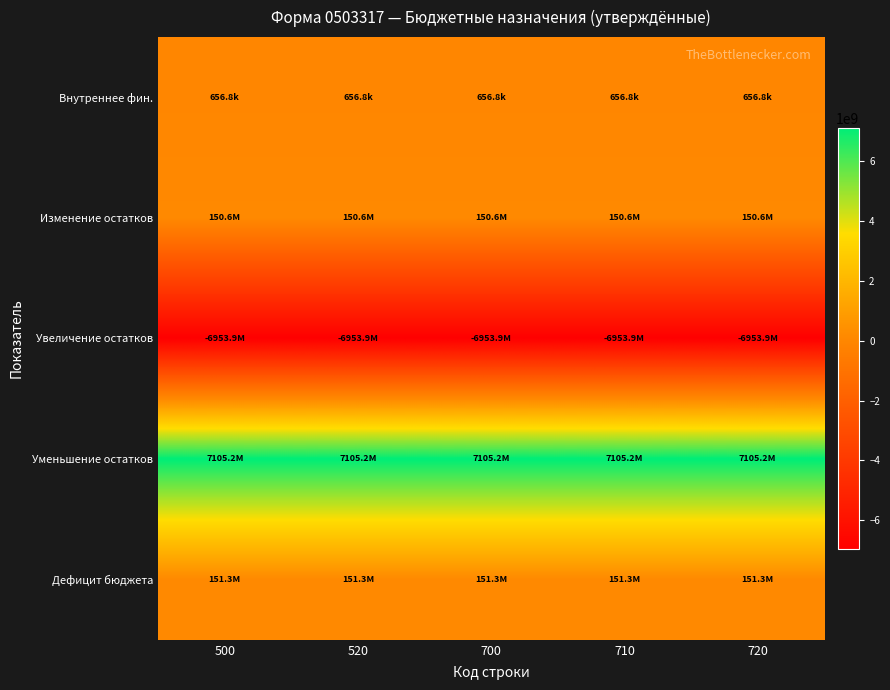

Reading left to right, transcribe all the data shown in this chart.

Внутреннее фин.: 500=656832.0	520=656832.0	700=656832.0	710=656832.0	720=656832.0
Изменение остатков: 500=150598883.8	520=150598883.8	700=150598883.8	710=150598883.8	720=150598883.8
Увеличение остатков: 500=-6953901723.5	520=-6953901723.5	700=-6953901723.5	710=-6953901723.5	720=-6953901723.5
Уменьшение остатков: 500=7105157439.3	520=7105157439.3	700=7105157439.3	710=7105157439.3	720=7105157439.3
Дефицит бюджета: 500=151255715.8	520=151255715.8	700=151255715.8	710=151255715.8	720=151255715.8